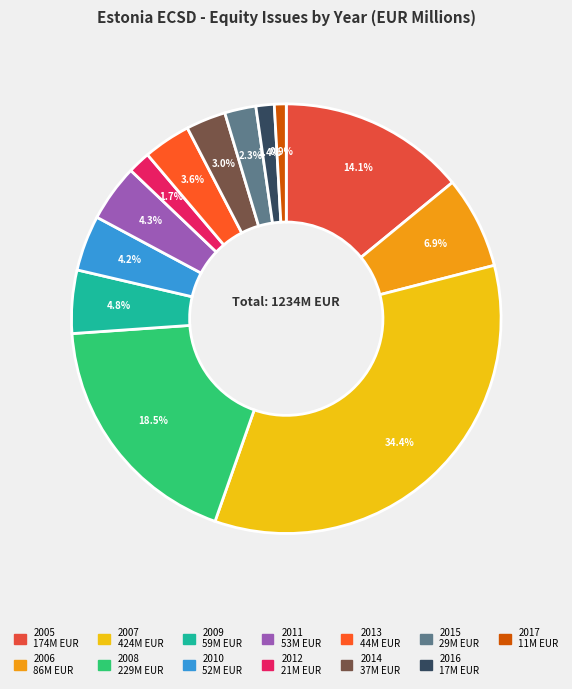

Is there any slice that represents more than half of the pie?

No